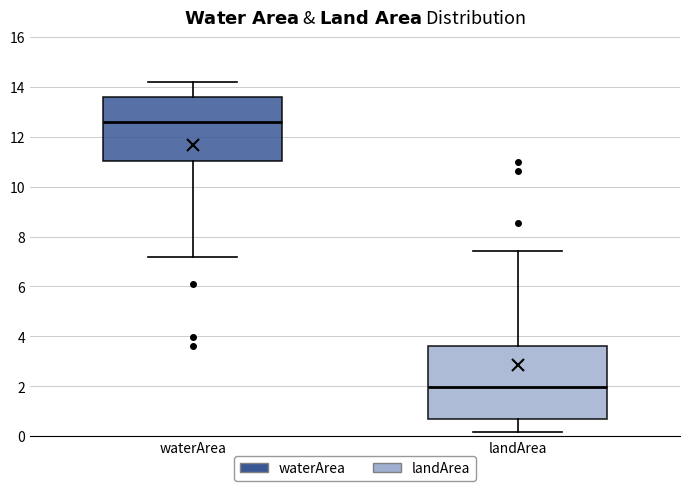

Reading left to right, read every box against the y-axis: the position of its median line, the range the box covers, and the ends of its whiskers. The values are not printed on the chart, so give them approximately, as read against the axis.

waterArea: median 12.6, box 11.0 to 13.6, whiskers 7.2 to 14.2
landArea: median 2.0, box 0.6 to 3.6, whiskers 0.2 to 7.4